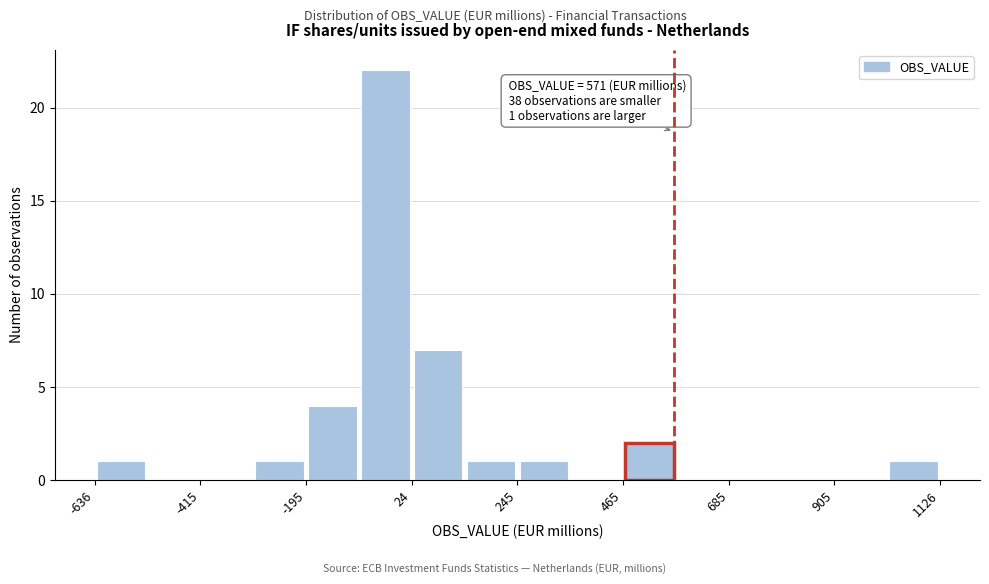

Around what value on the x-axis is the tallest bar? Give the approximate position of its centre, as read against the axis.

-50